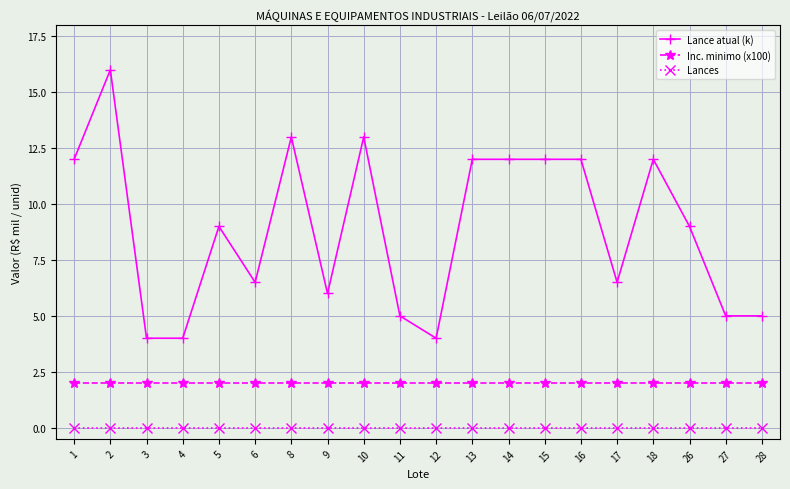

Reading right to left, extract all data points from this chart.

Lance atual (k): 5.0	5.0	9.0	12.0	6.5	12.0	12.0	12.0	12.0	4.0	5.0	13.0	6.0	13.0	6.5	9.0	4.0	4.0	16.0	12.0
Inc. minimo (x100): 2.0	2.0	2.0	2.0	2.0	2.0	2.0	2.0	2.0	2.0	2.0	2.0	2.0	2.0	2.0	2.0	2.0	2.0	2.0	2.0
Lances: 0.0	0.0	0.0	0.0	0.0	0.0	0.0	0.0	0.0	0.0	0.0	0.0	0.0	0.0	0.0	0.0	0.0	0.0	0.0	0.0